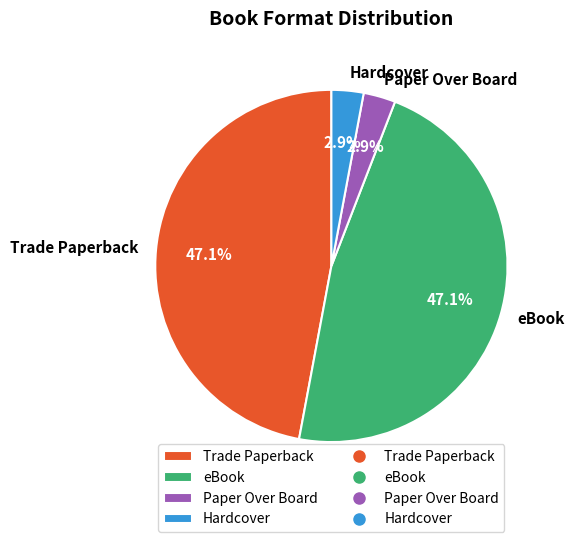

Does eBook represent more than half of the total?

No